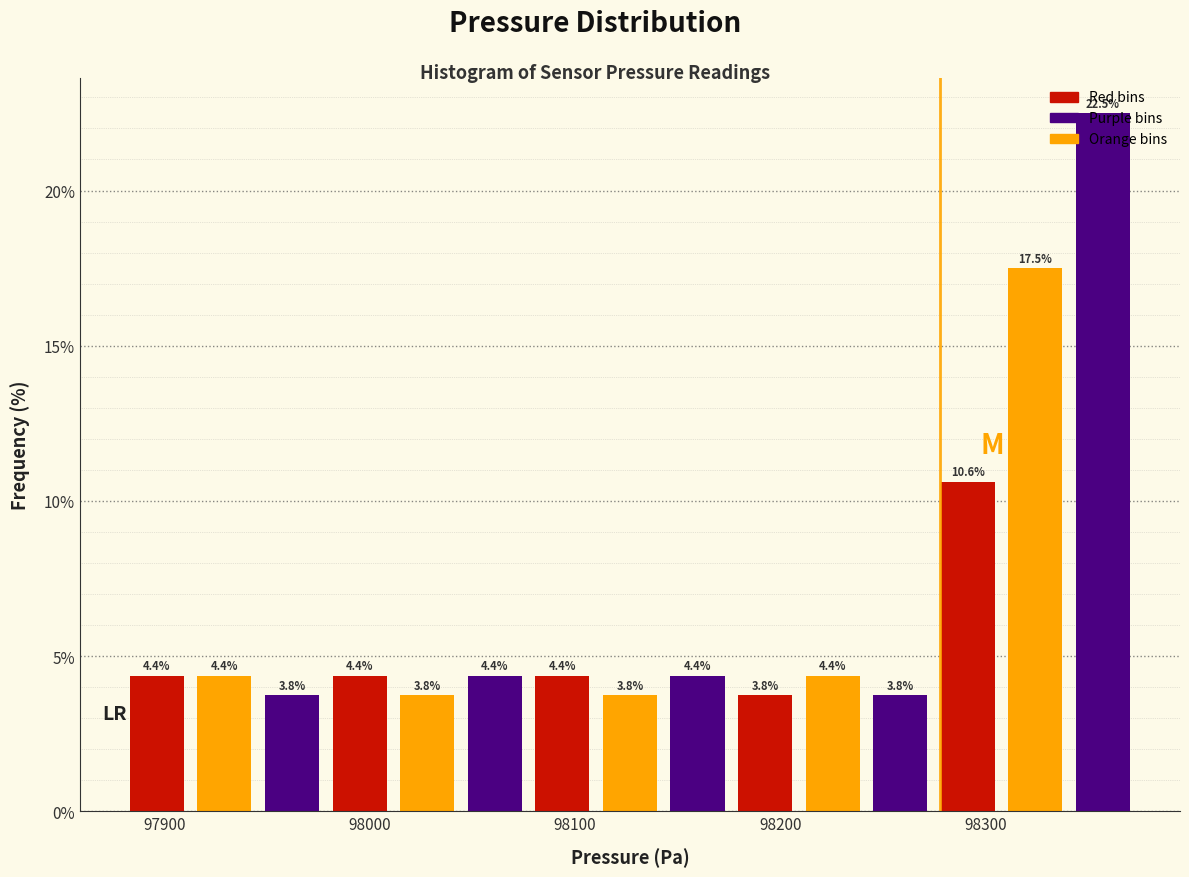

Around what value on the x-axis is the tallest bar? Give the approximate position of its centre, as read against the axis.

98360